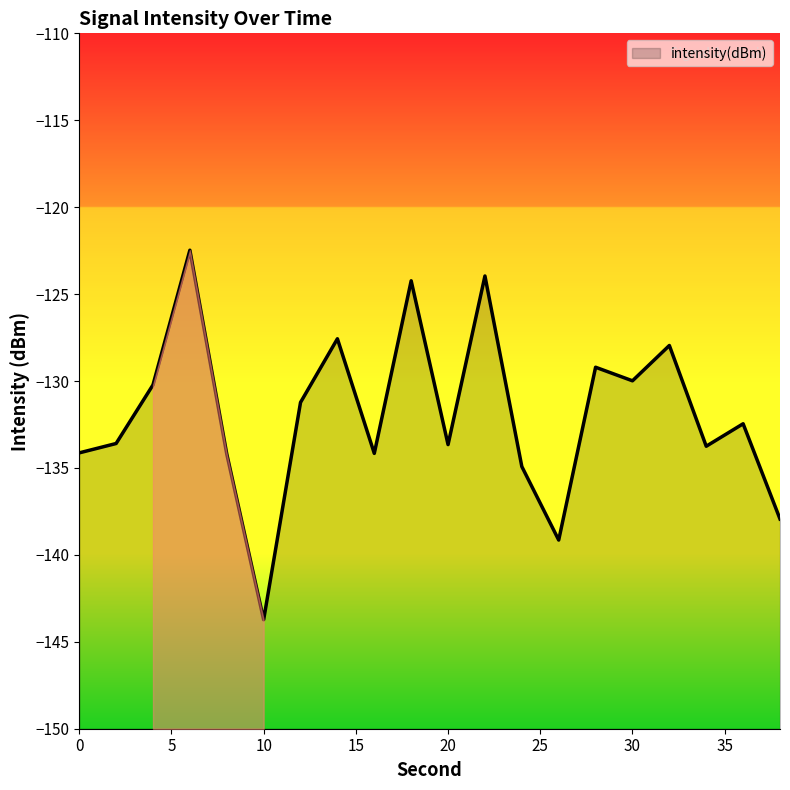

What is the change in value from 24 to 38?

-3.0